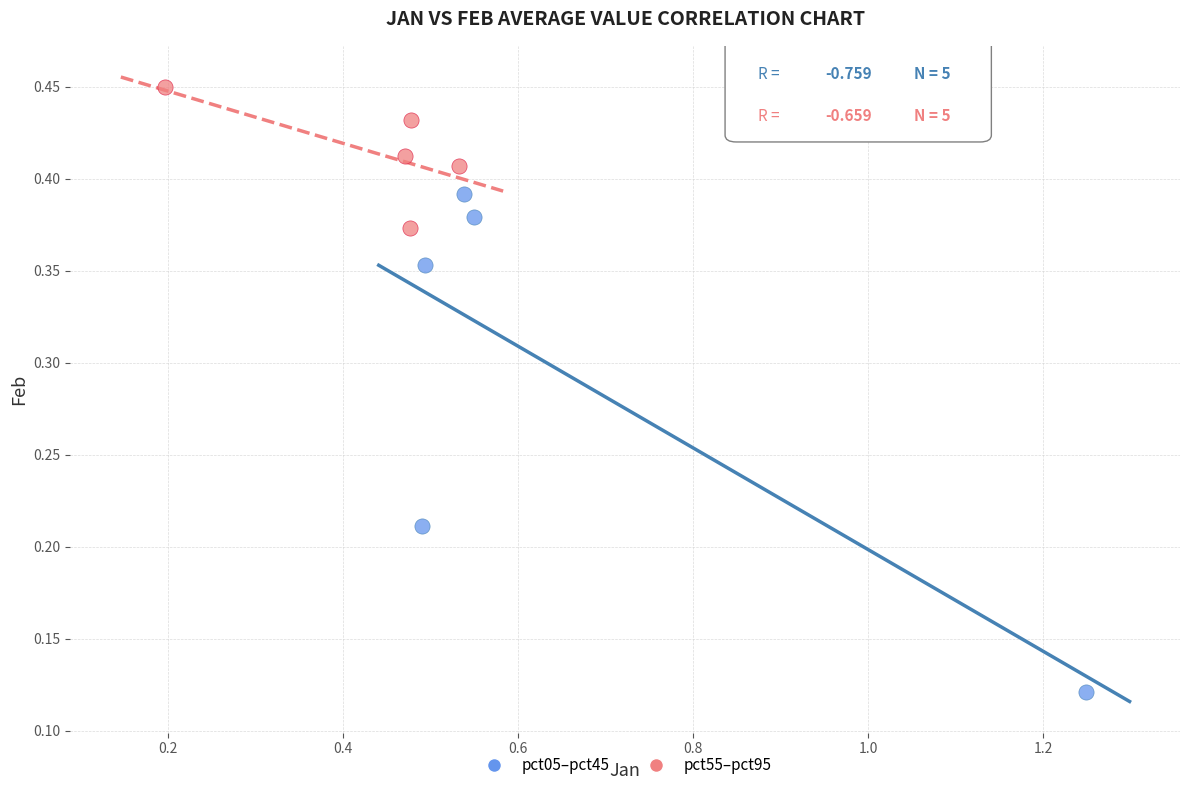

Which series contains the lowest Y value?

pct05–pct45